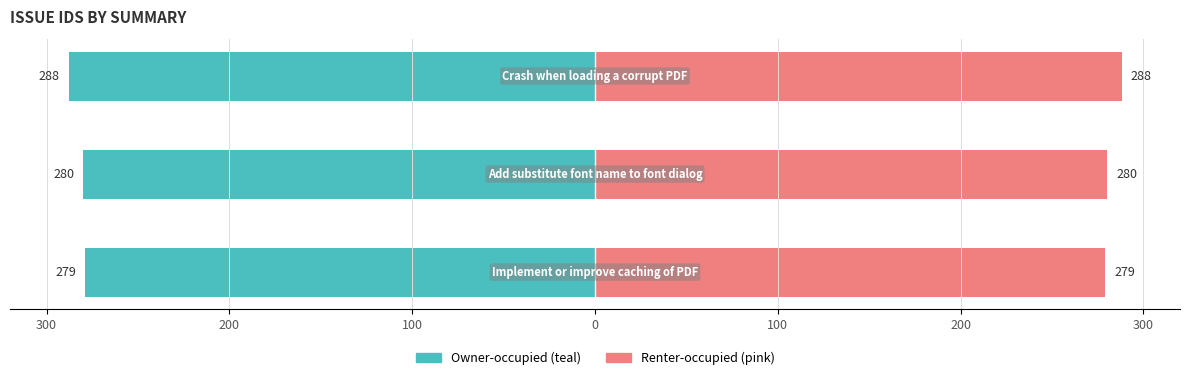

What is the sum of all id (teal) values?

-847